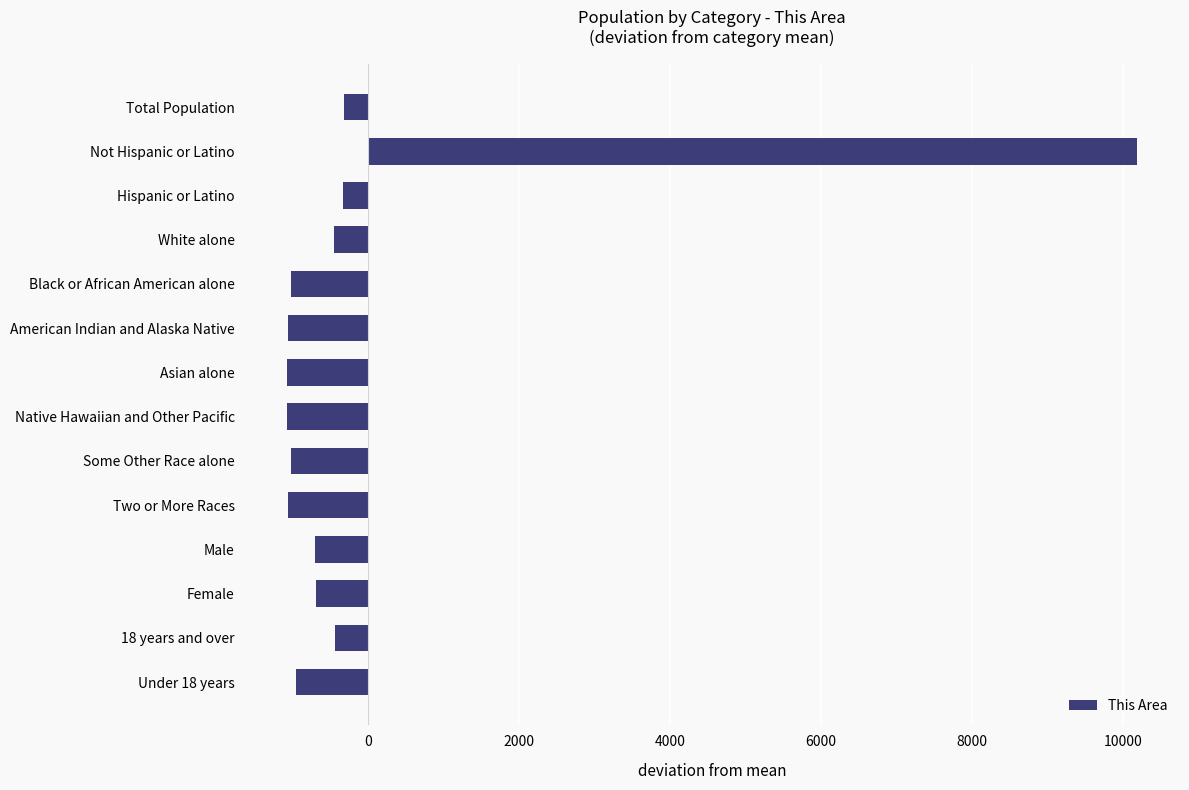

What is the difference between the second highest and minimum values?

749.0